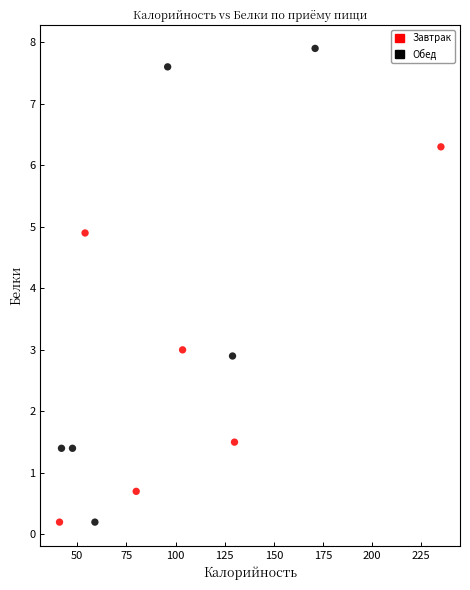

Which series has the largest Y range (max minus min)?

Обед